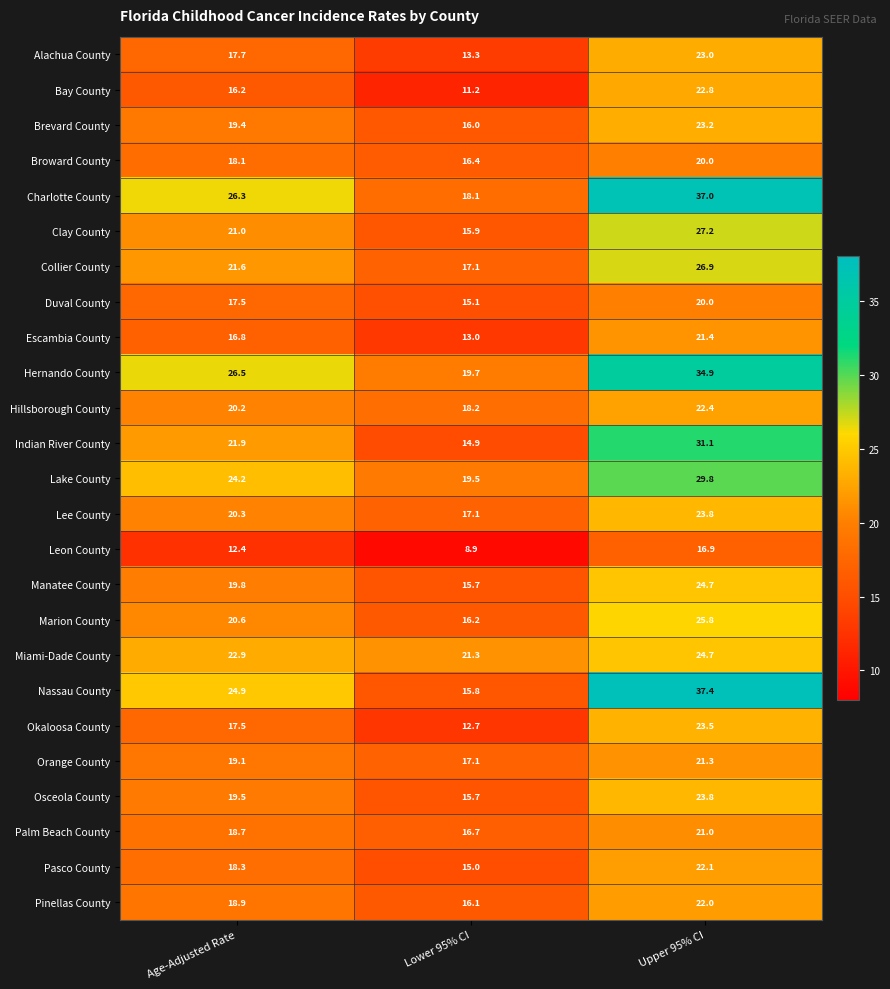

Rank the categories by Charlotte County value from highest to lowest.

Upper 95% CI, Age-Adjusted Rate, Lower 95% CI